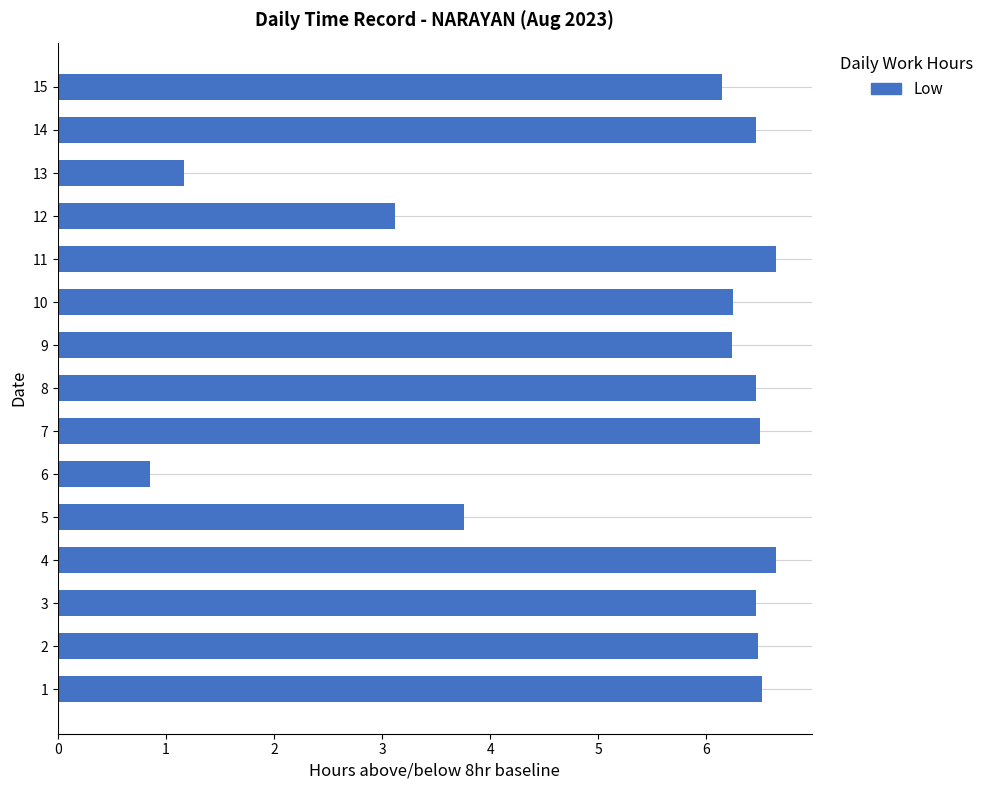

What is the average value?

5.3